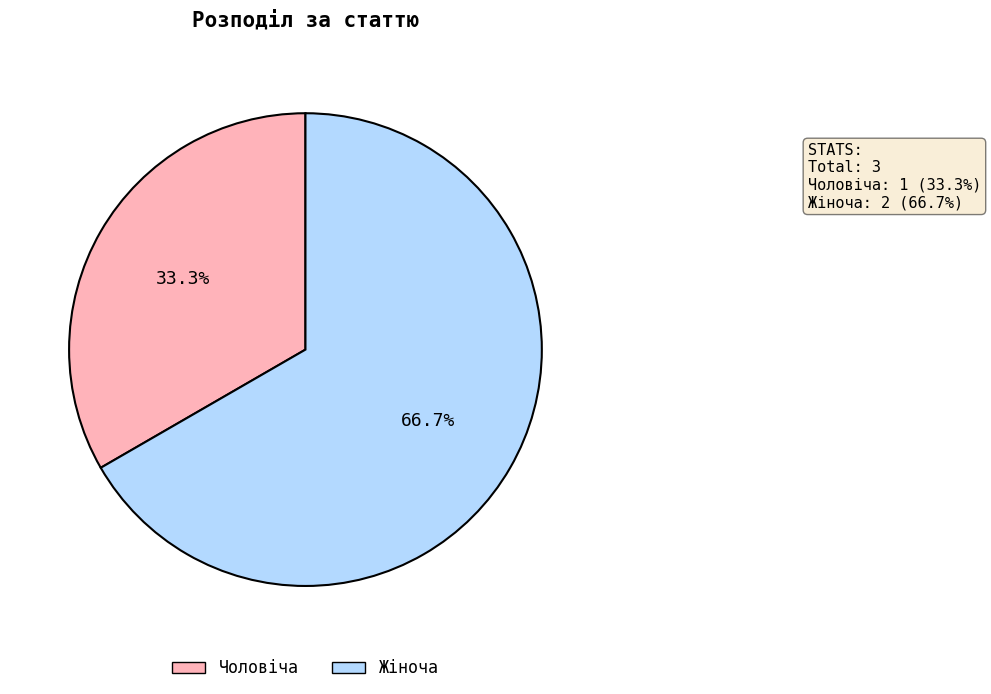

Count the number of slices in the pie.

2